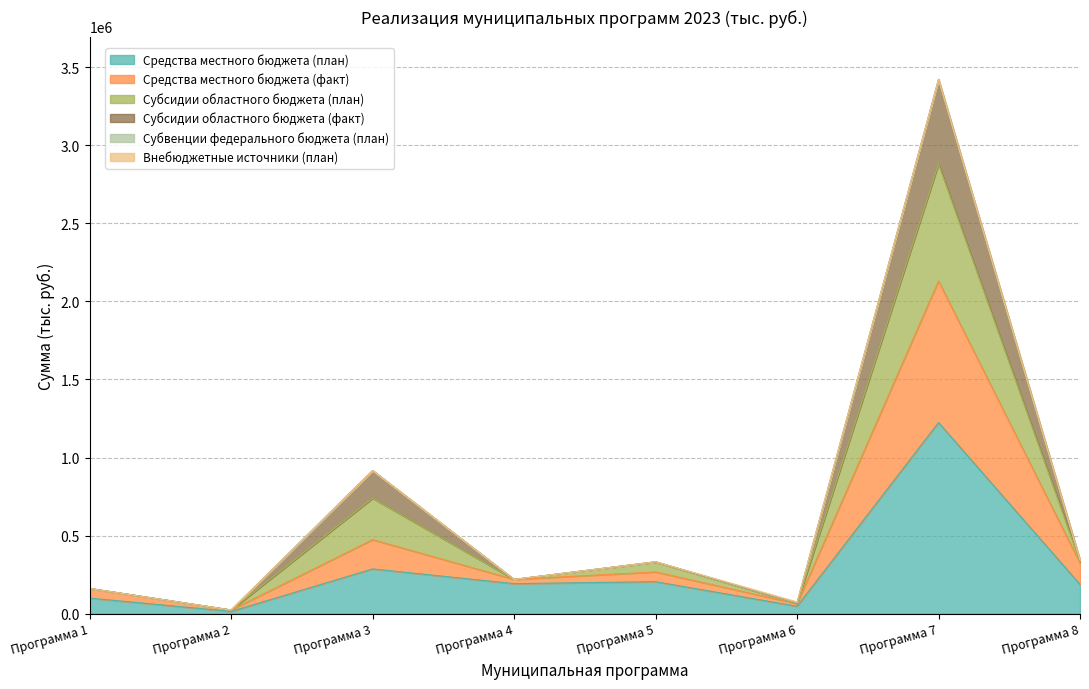

What is the value of the Средства местного бюджета (план) point at the 4th from the left?

192579.0